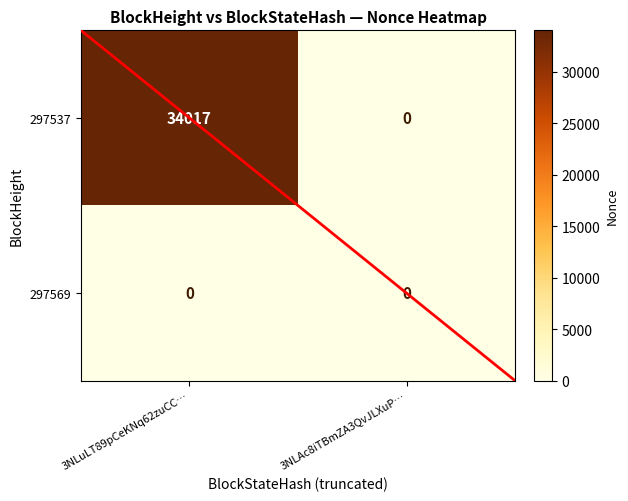

At which category does the chart reach its peak across all series?

3NLuLT89pCeKNq62zuCC…